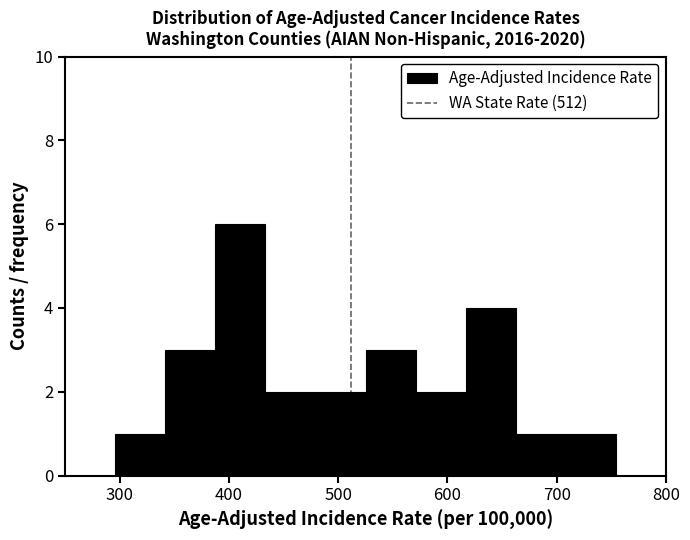

Over which range of the x-axis is the bar tallest?

390 to 430